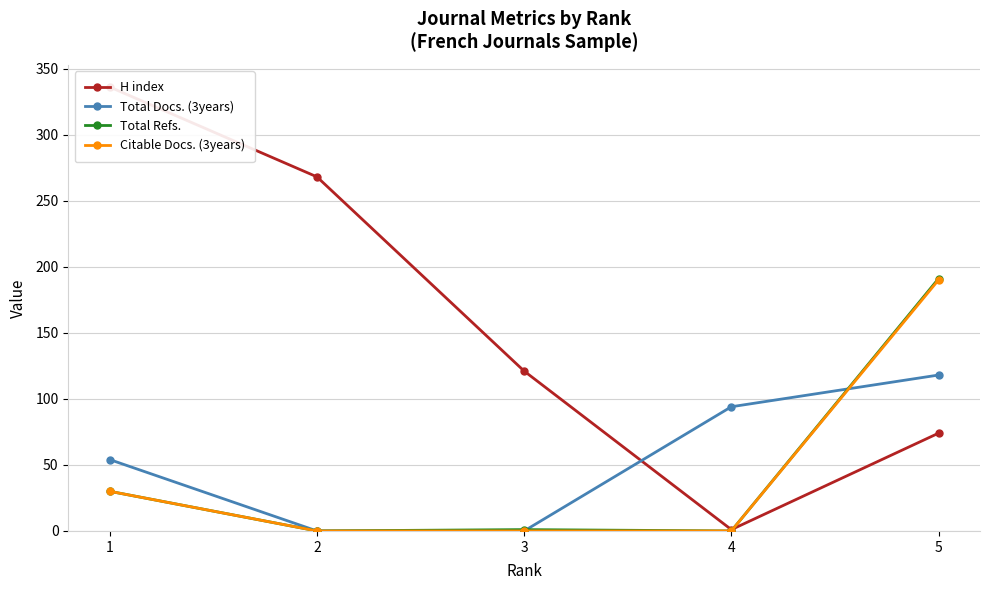

What is the highest value of the H index series?

336